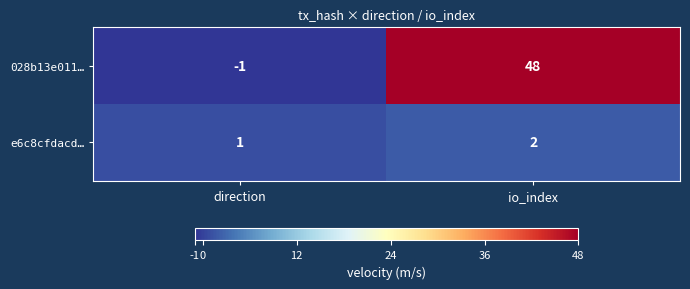

Which series has the largest range (max minus min)?

028b13e011…